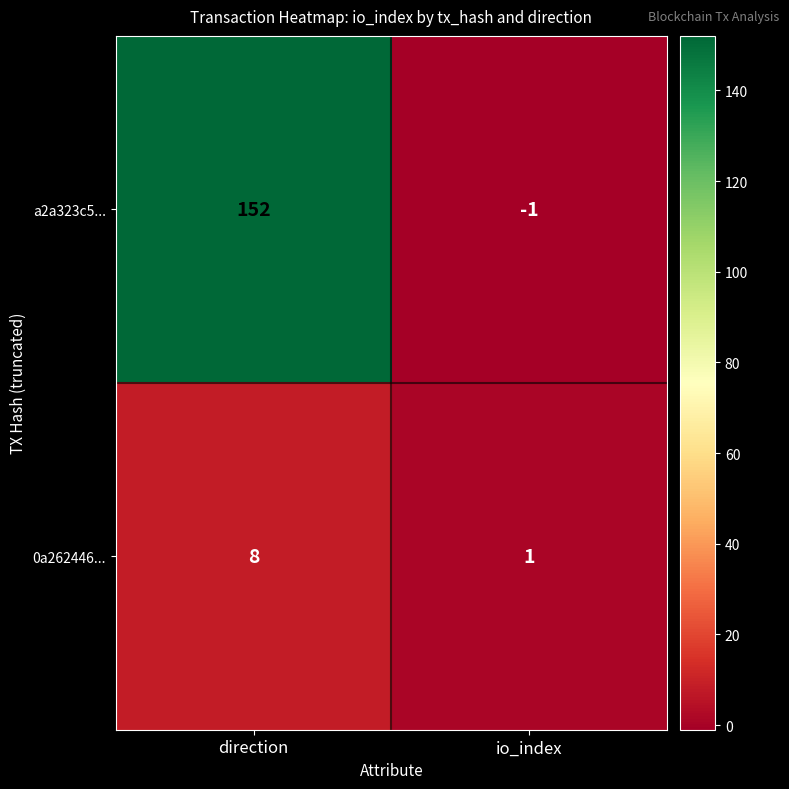

Which series changed the most between direction and io_index?

a2a323c5...